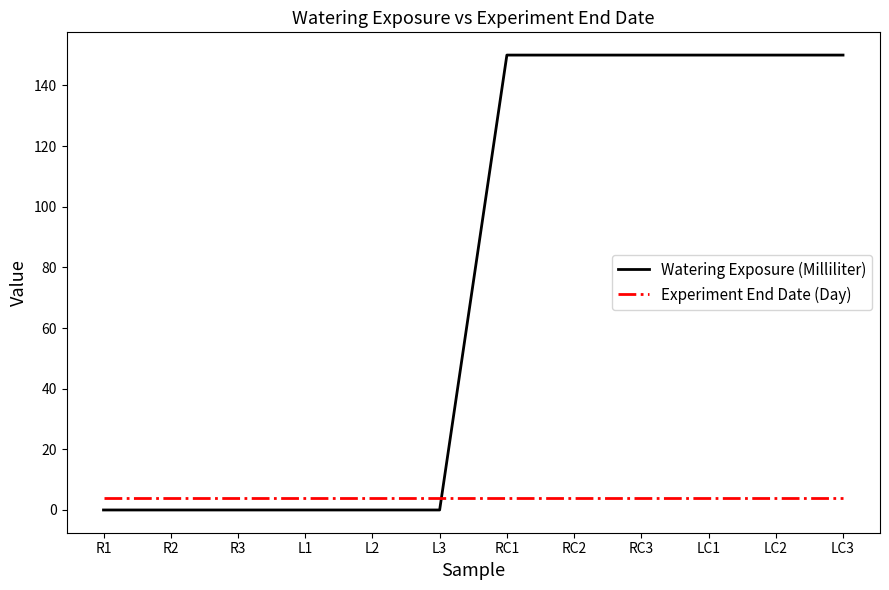

What is the difference between the highest and lowest values at R2?

4